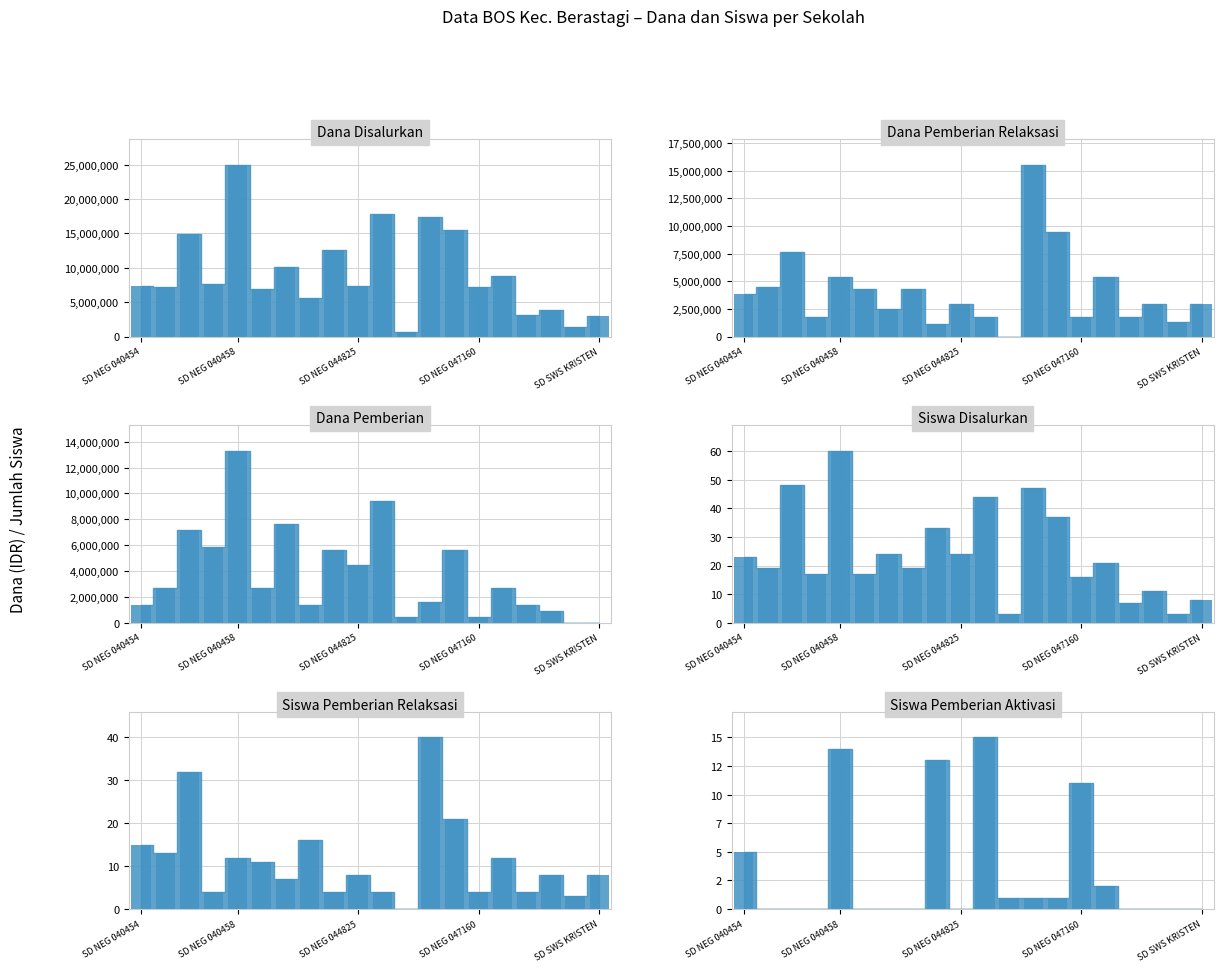

What is the value of the Dana Pemberian bar at the 2nd from the left?

2700000